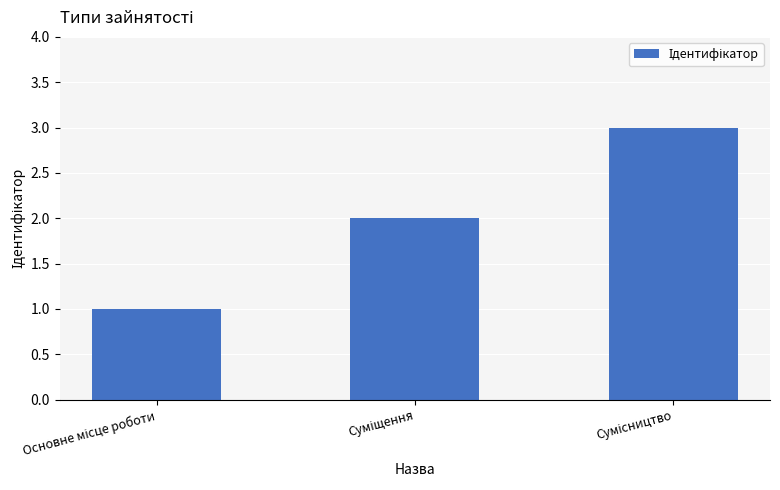

Are the bars horizontal?

No